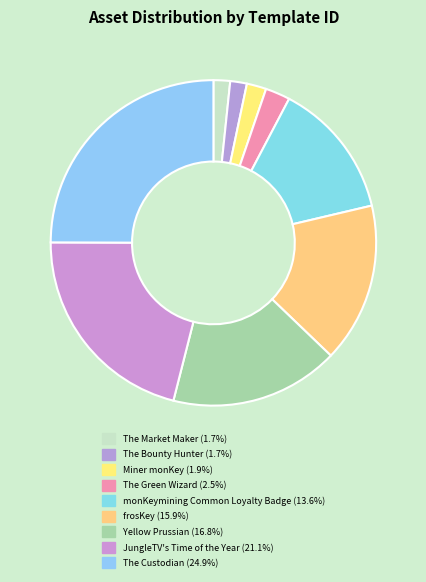

True or false: JungleTV's Time of the Year accounts for 21% of the total.

True